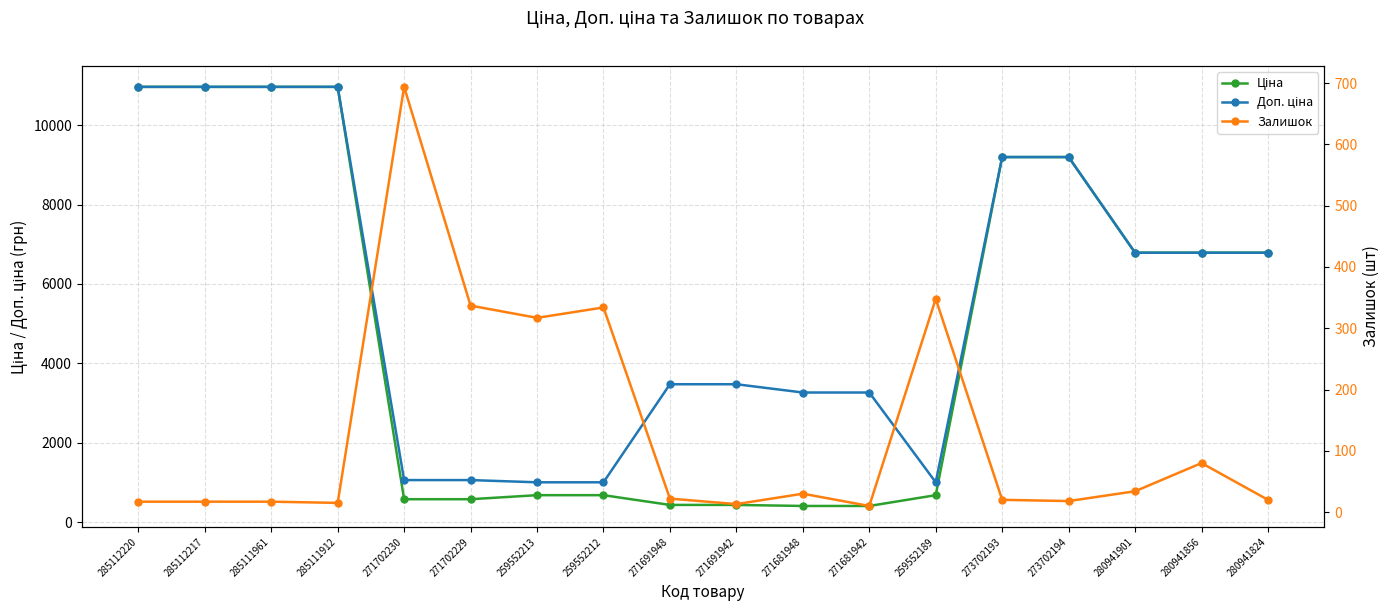

Is it true that Ціна equals 237.3 at 259552213?

False